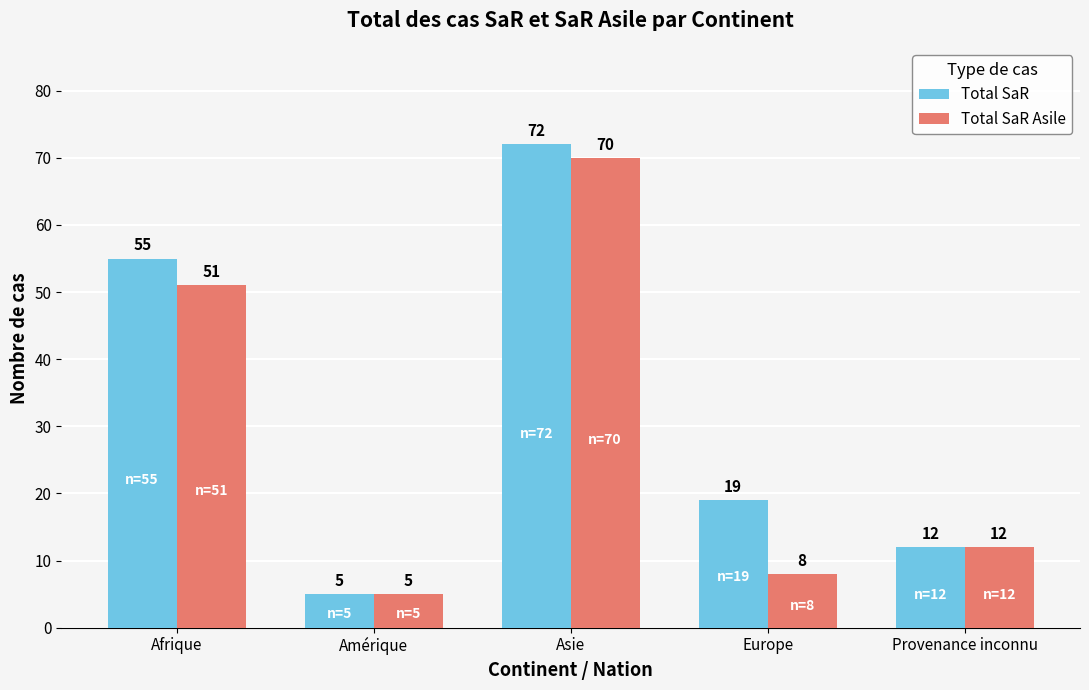

Reading left to right, extract all data points from this chart.

Total SaR: 55	5	72	19	12
Total SaR Asile: 51	5	70	8	12